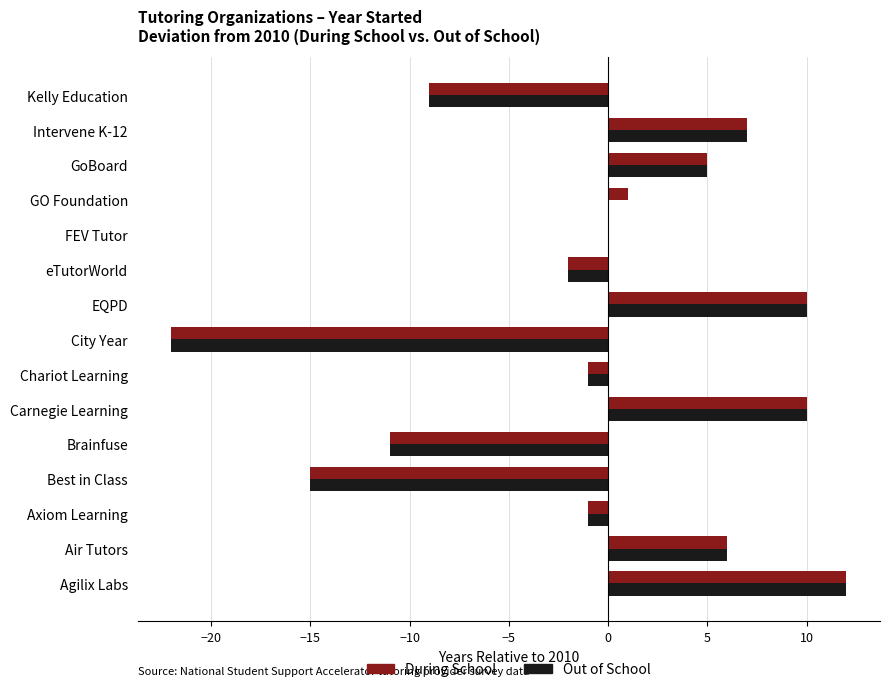

What is the maximum value shown in the chart?

12